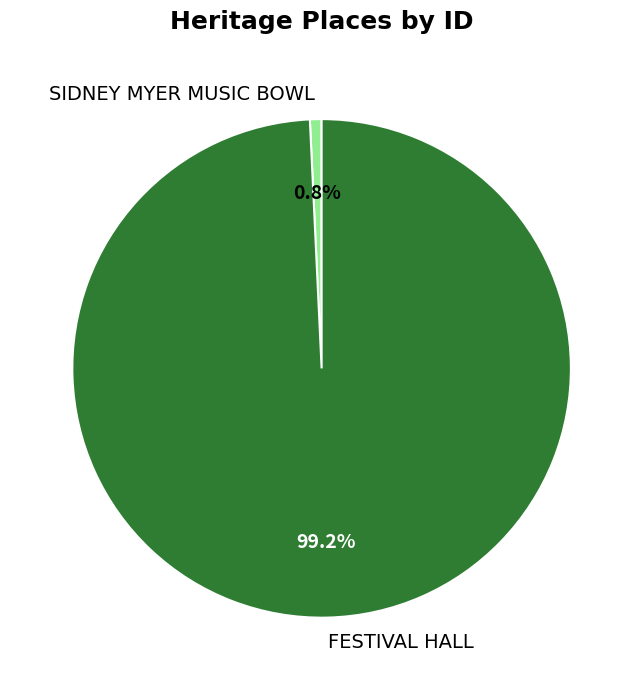

Do SIDNEY MYER MUSIC BOWL and FESTIVAL HALL together represent more than half of the pie?

Yes